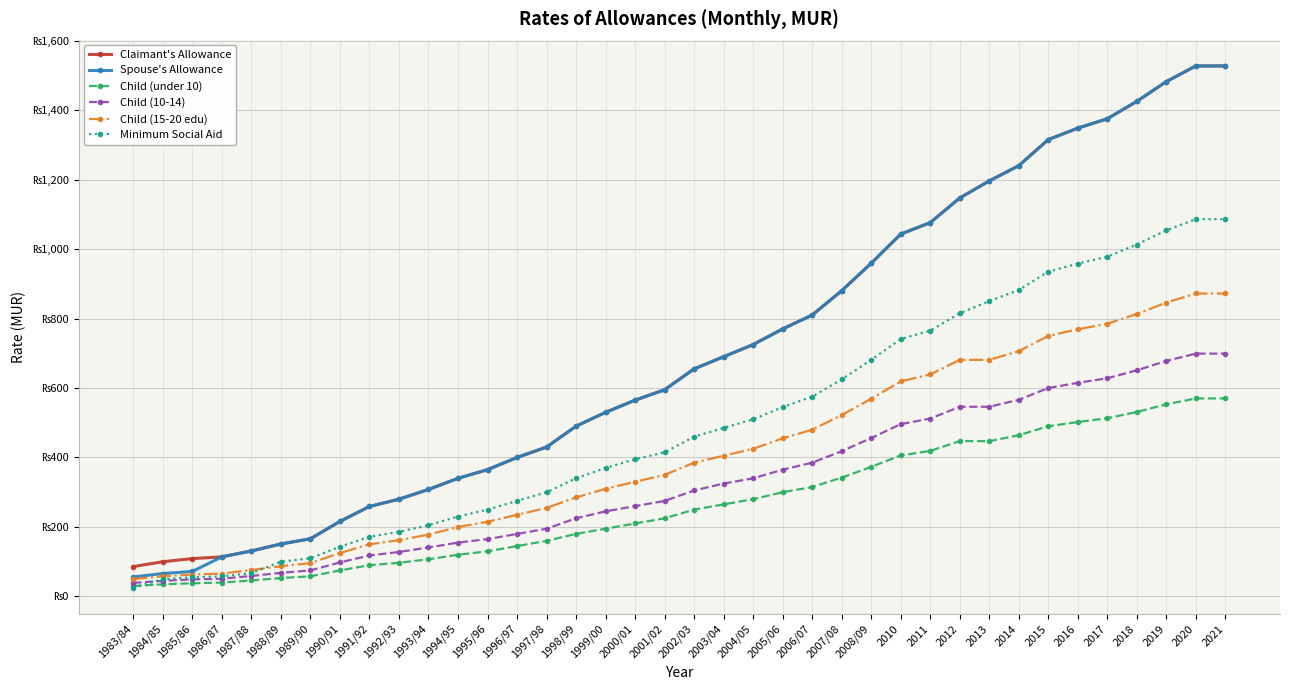

Which label corresponds to the largest value in the chart?

2020